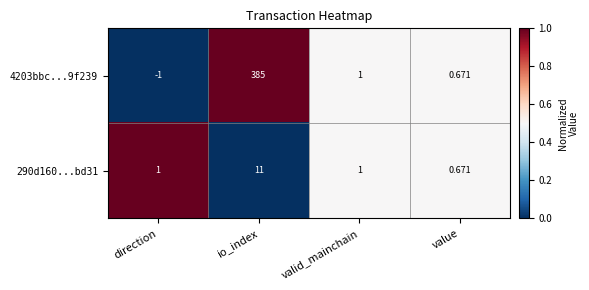

Which series has the largest total across all categories?

4203bbc...9f239